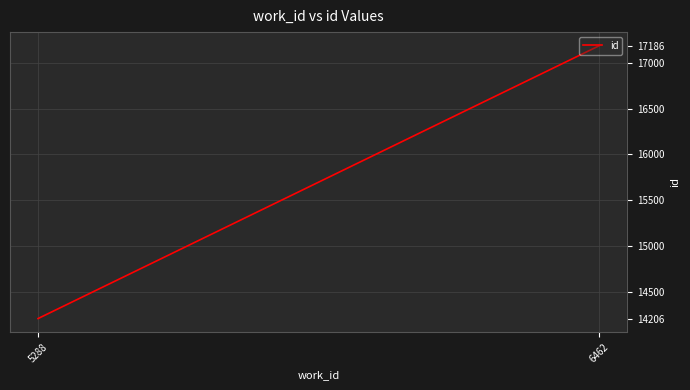

How many distinct data groups are displayed?

1